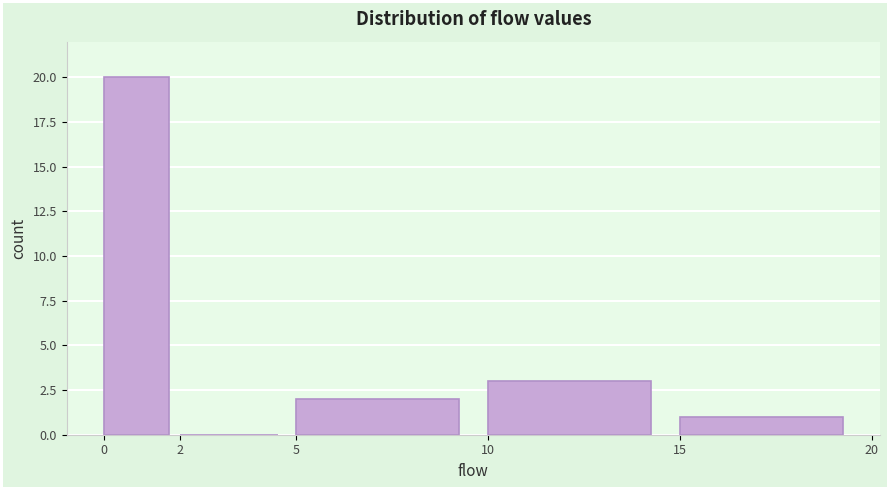

What is the height of the bar covering 15 to 20 on the x-axis? The values are not printed on the chart, so give them approximately, as read against the axis.

1